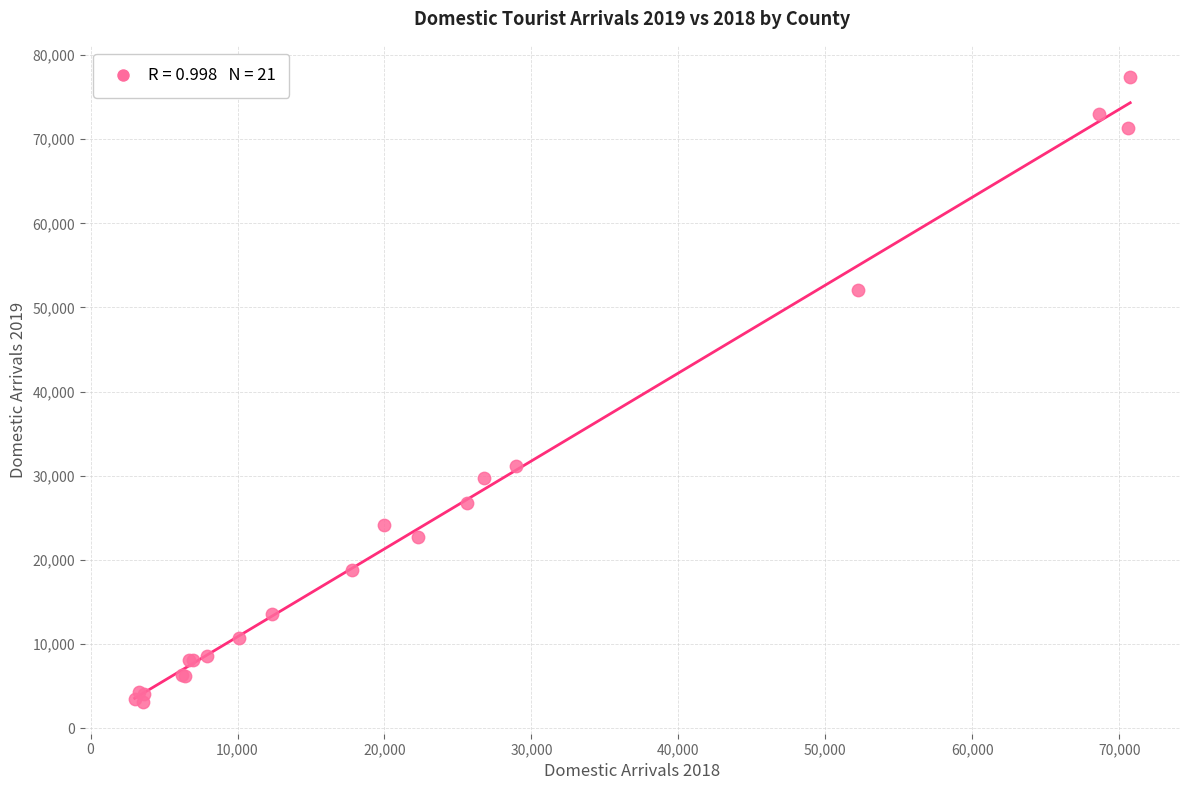

What Y value in the scatter plot is closest to 40217?

31183